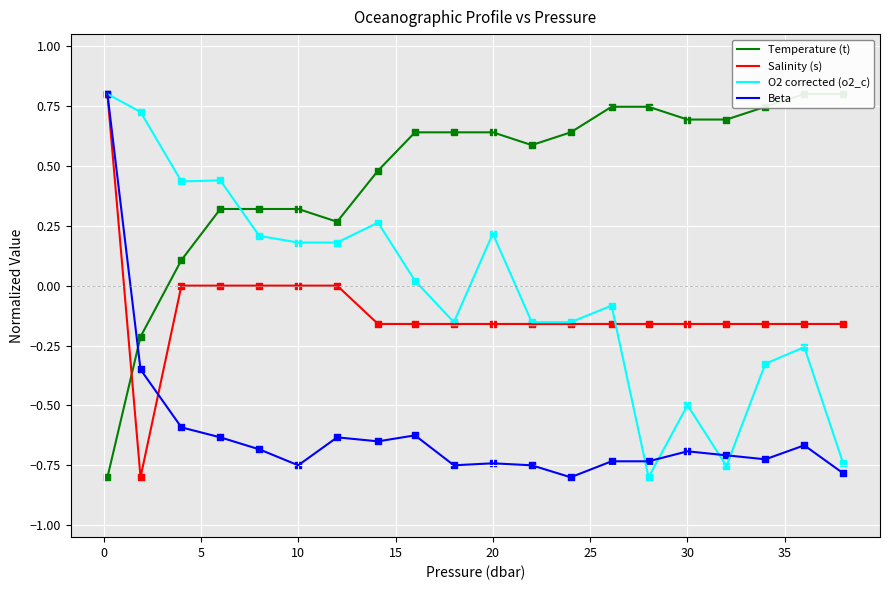

What are all the series names shown in the legend?

Temperature (t), Salinity (s), O2 corrected (o2_c), Beta